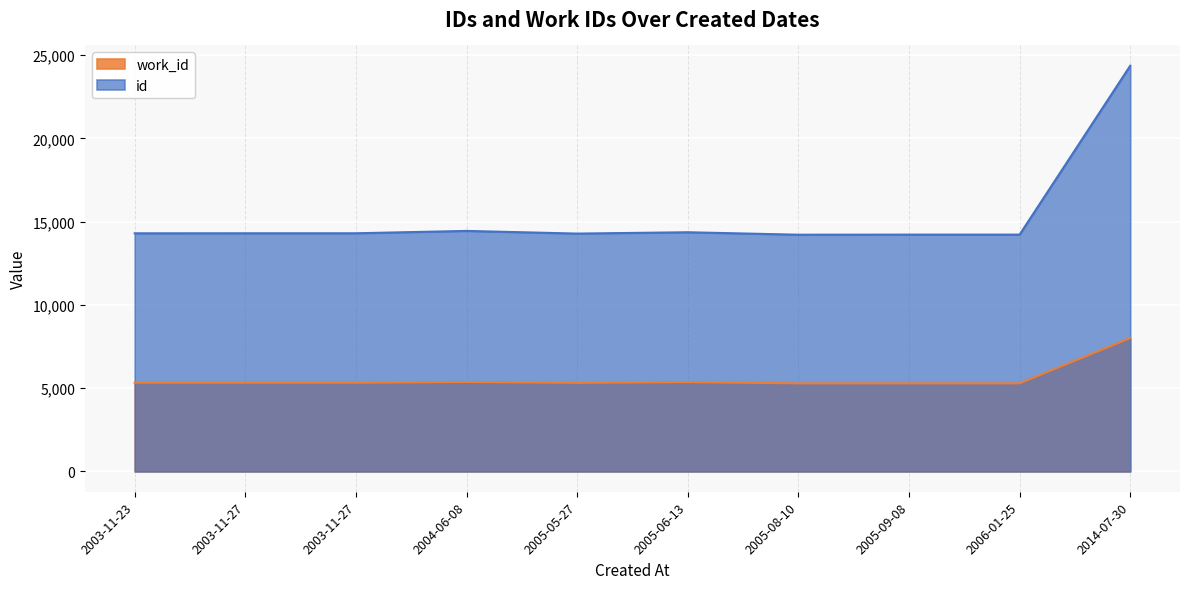

How many data points in id are above 14303?

4